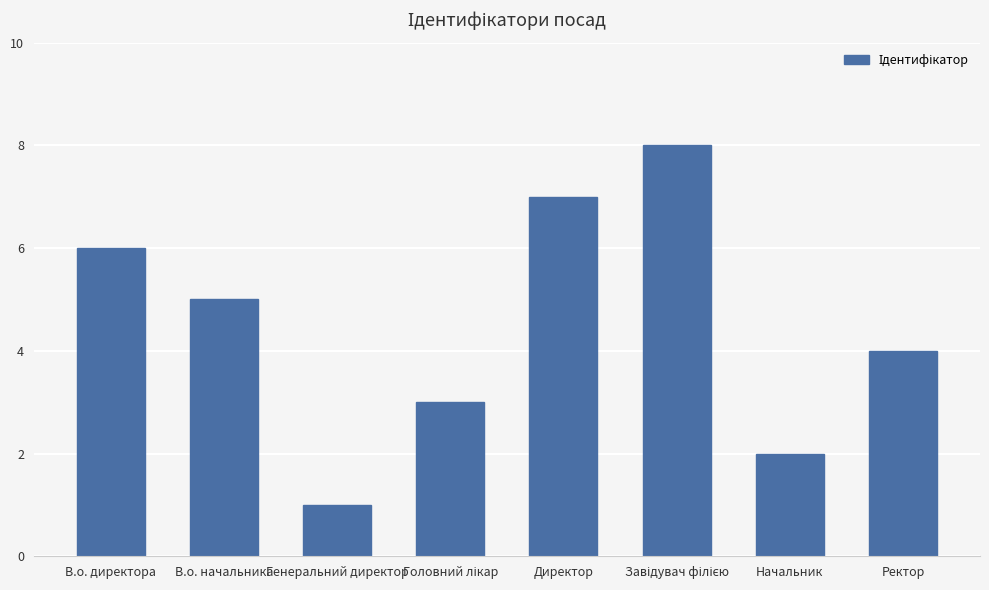

What is the ratio of the value at В.о. начальника to the value at Директор?

0.7